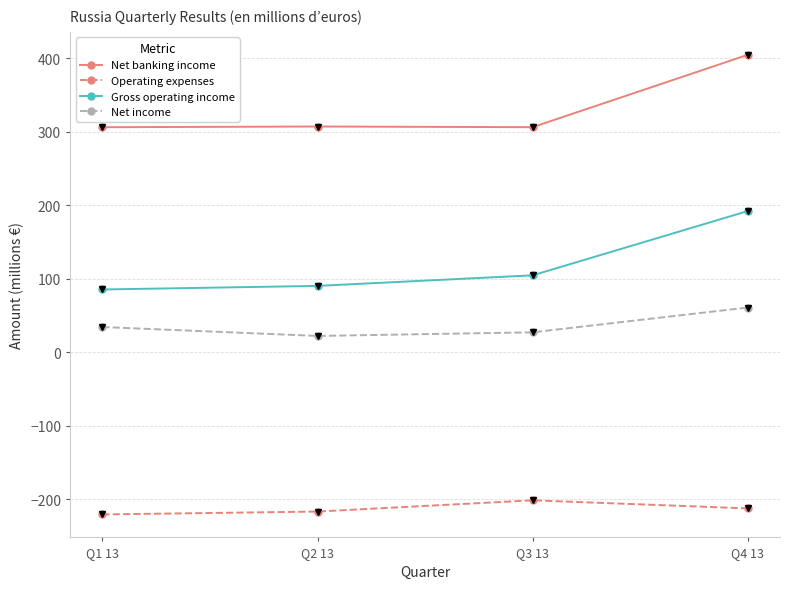

Which series has the largest range (max minus min)?

Gross operating income